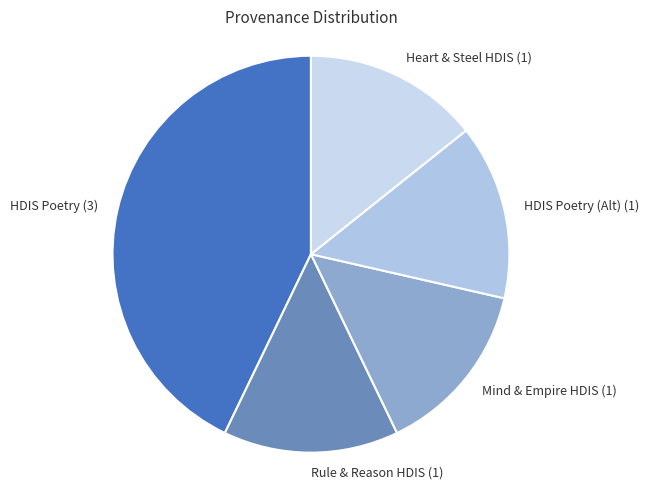

Do HDIS Poetry (3) and HDIS Poetry (Alt) (1) together represent more than half of the pie?

Yes